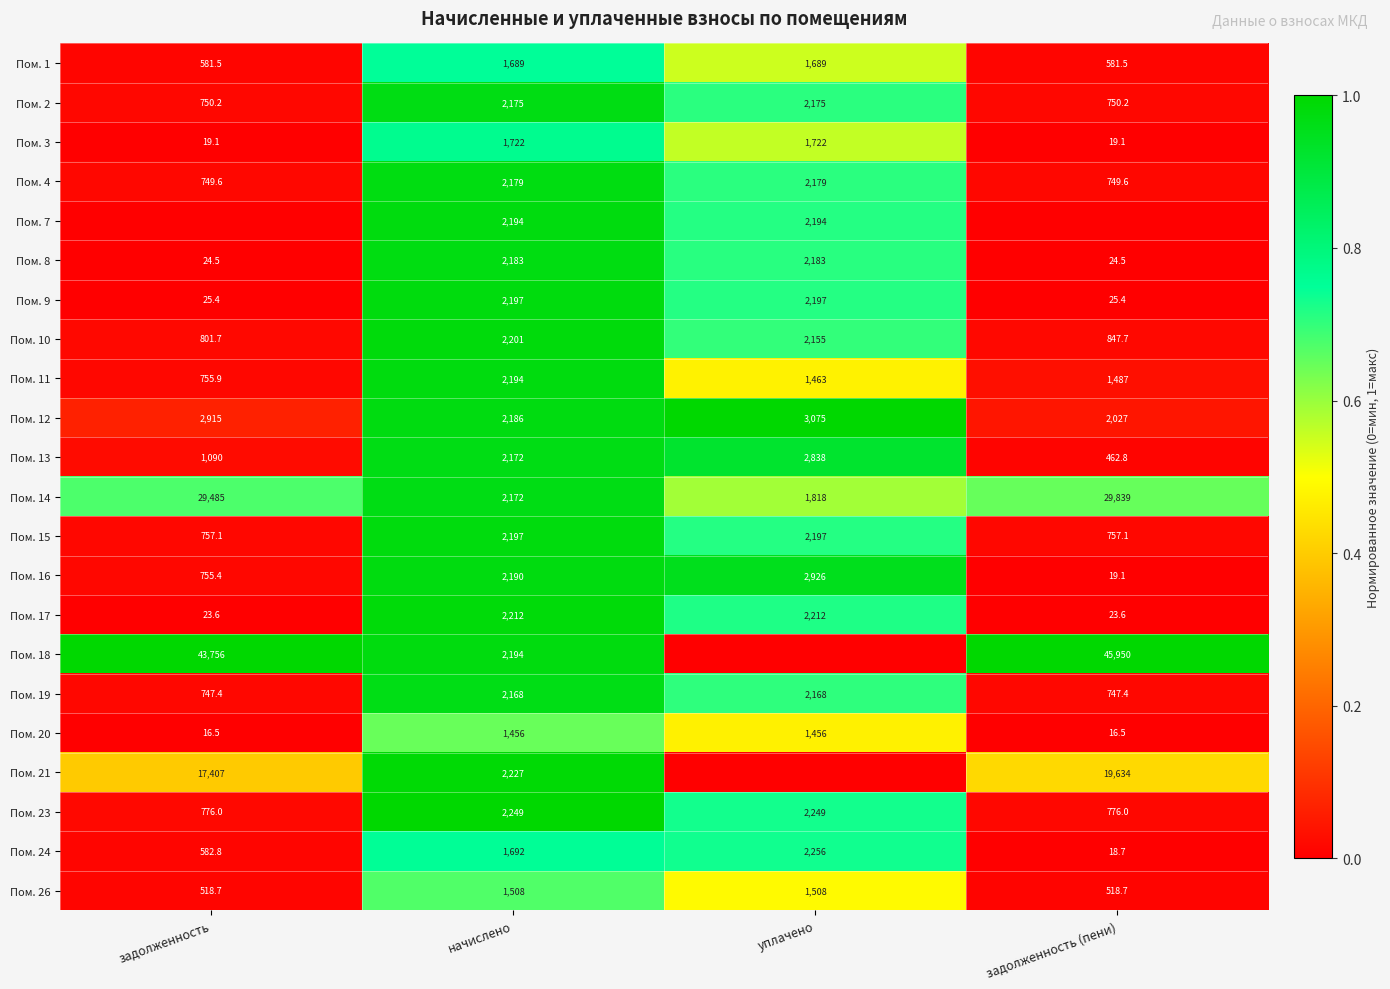

Which category has the lowest value in the Пом. 16 series?

задолженность (пени)